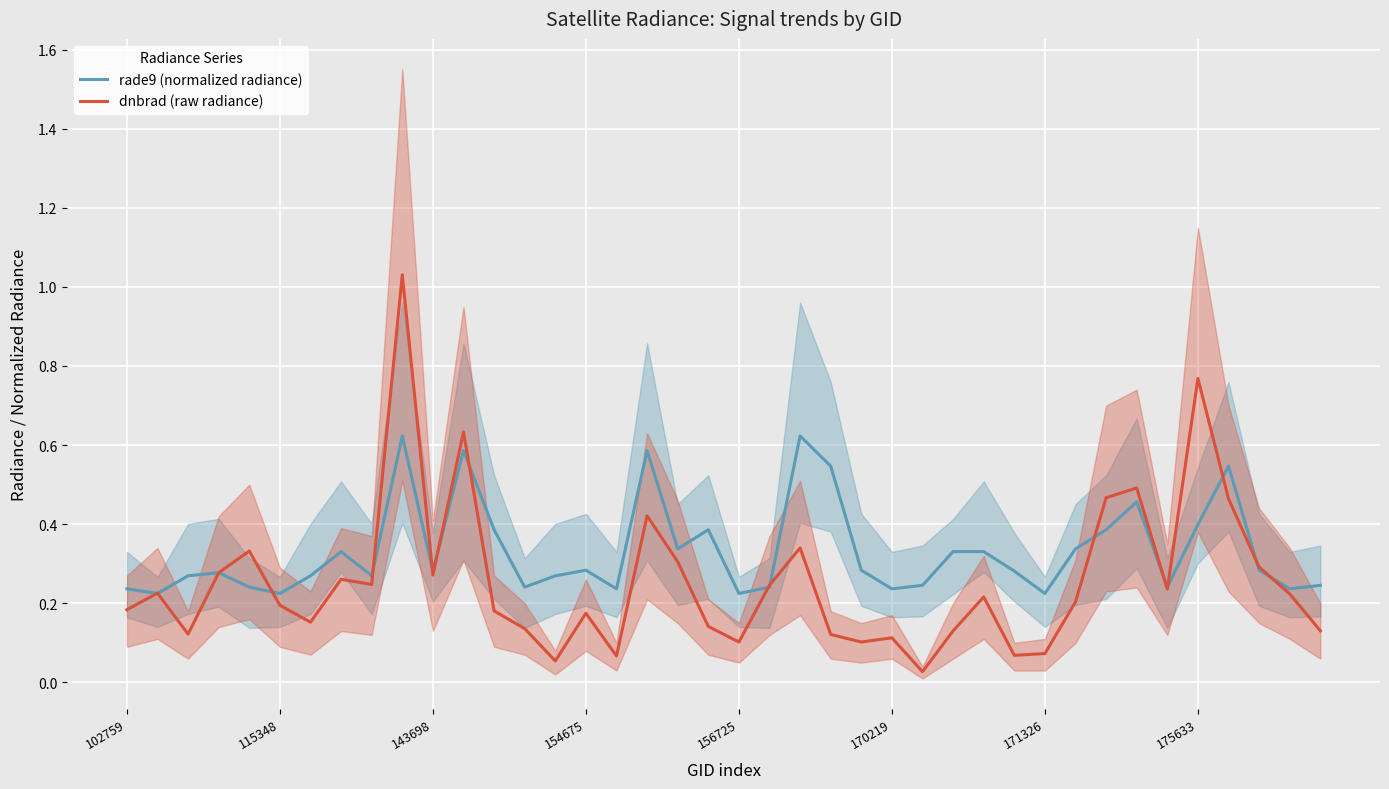

True or false: rade9 (normalized radiance) has a value of 0.3 at 154675.

True